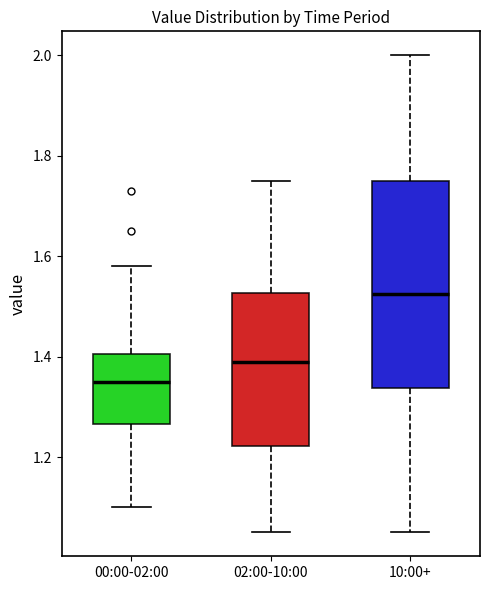

Which box has the highest median line?

10:00+